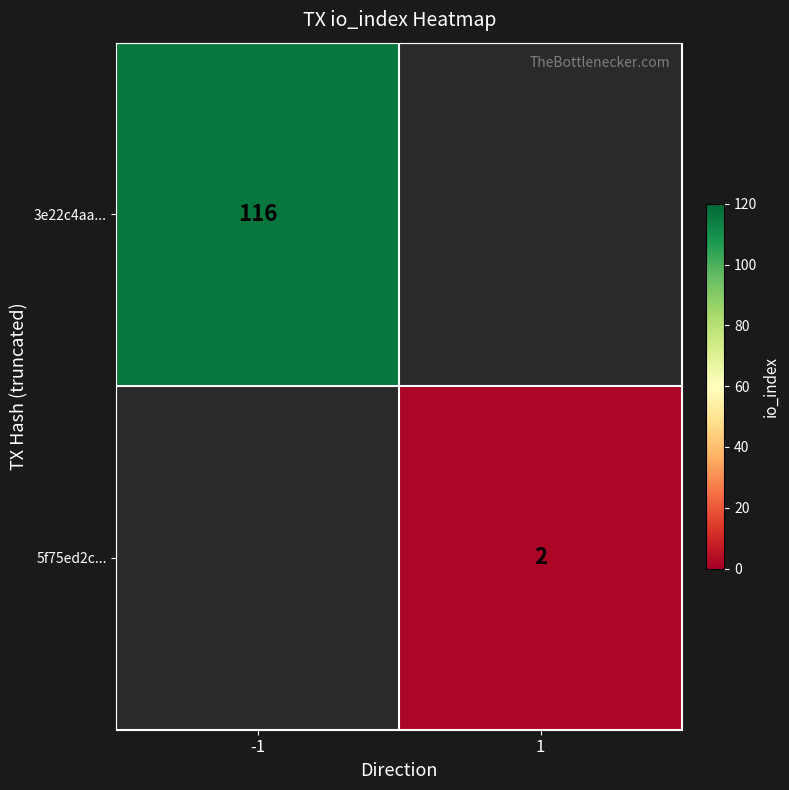

True or false: 3e22c4aa... has a value of 116 at -1.

True